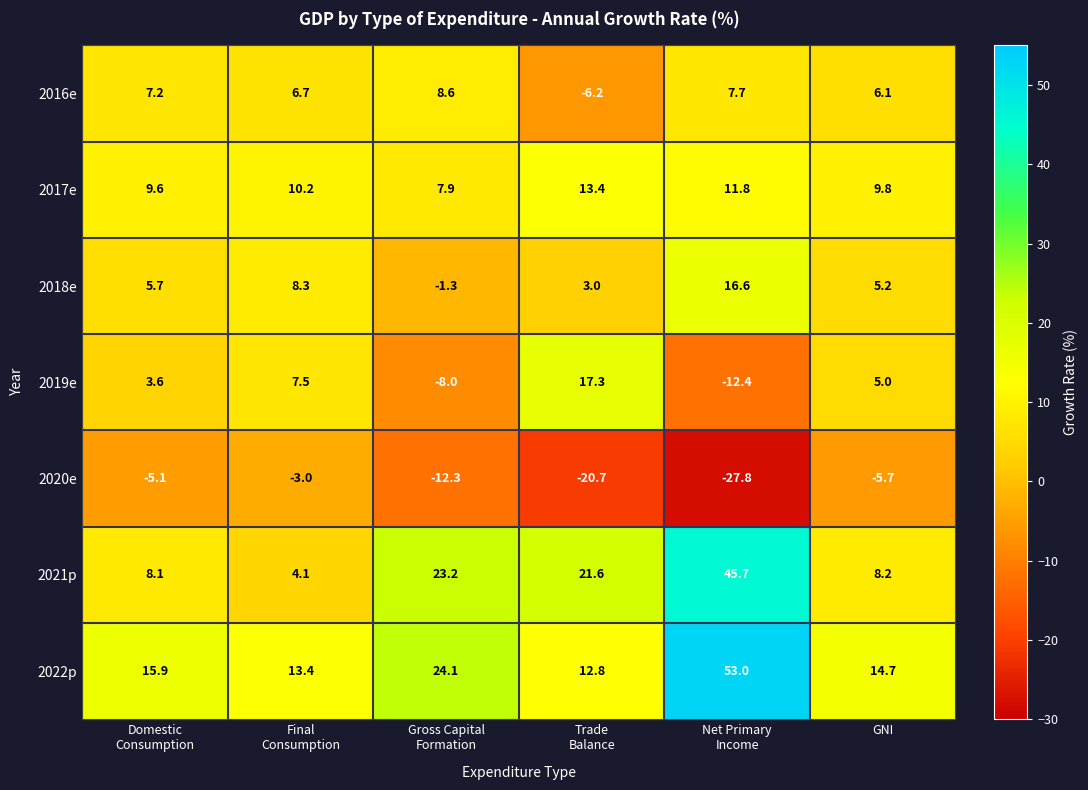

Which label corresponds to the smallest value in the chart?

Net Primary
Income